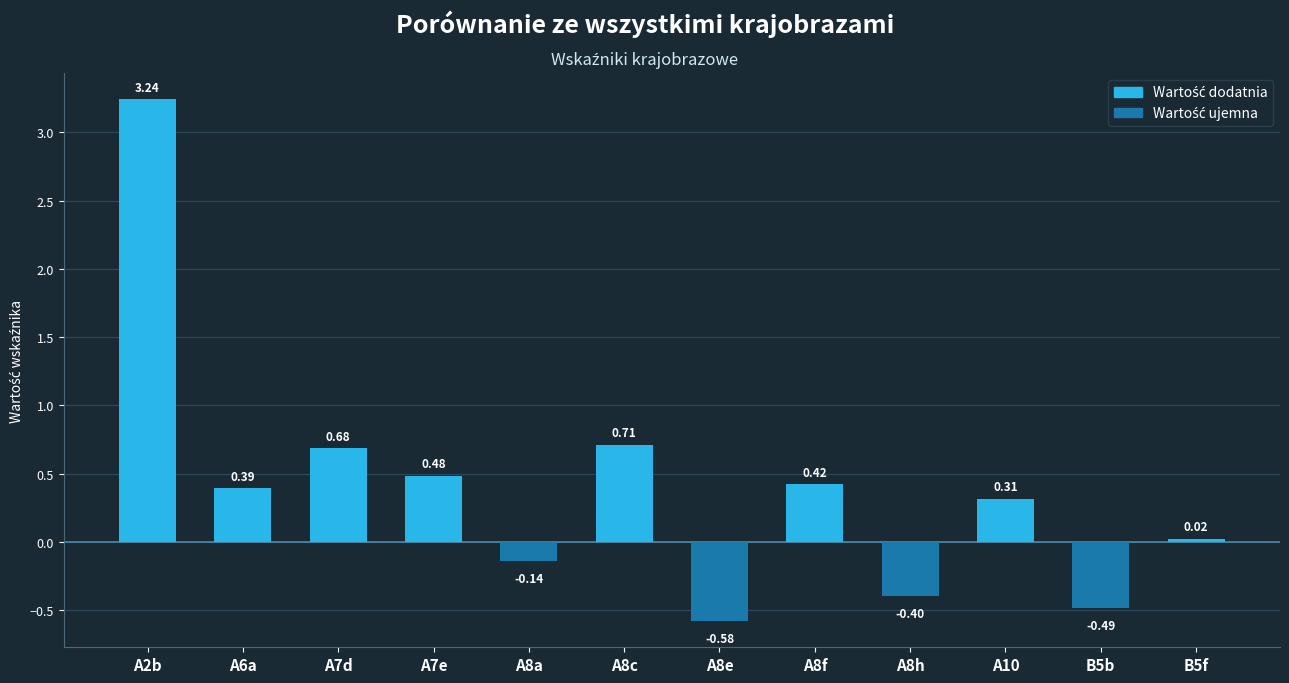

What is the difference between the second highest and minimum values?

1.3